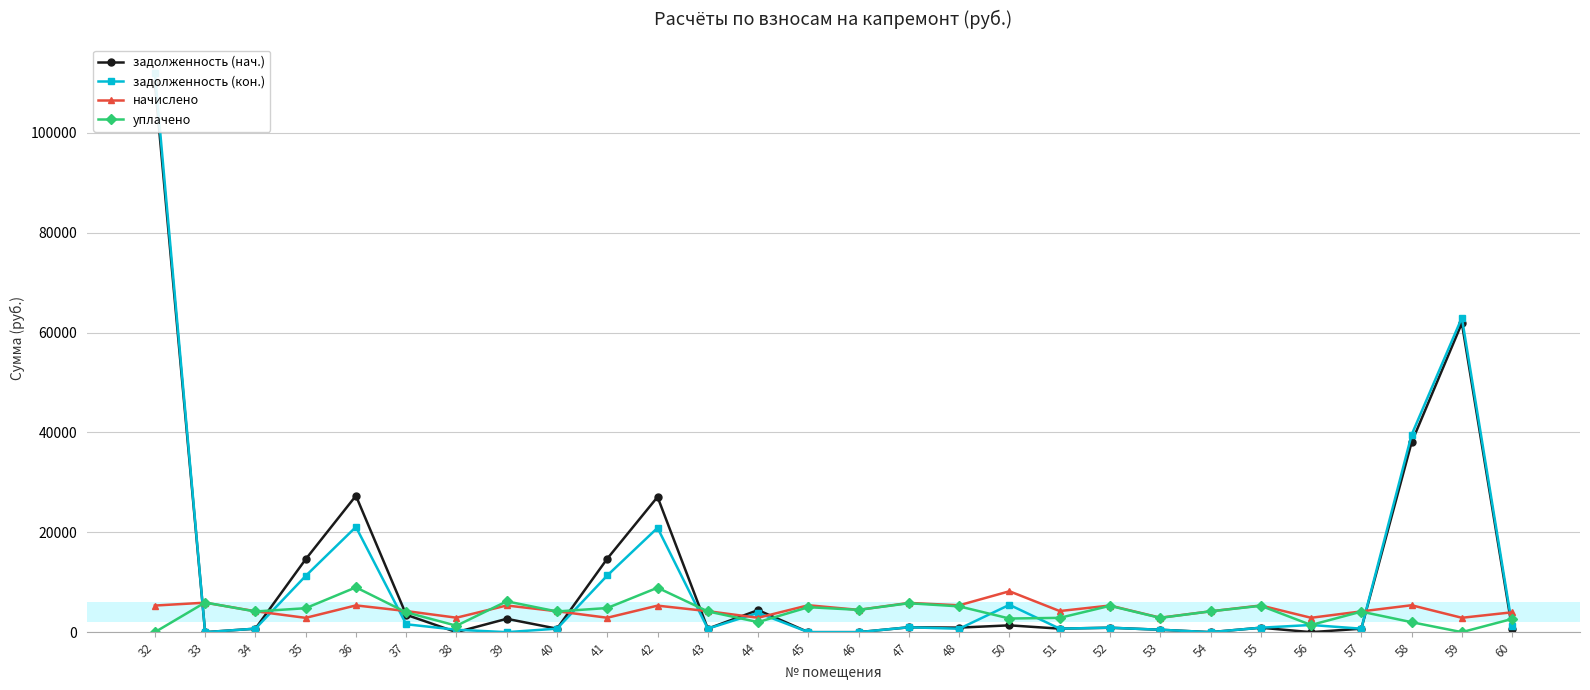

What is the difference between the highest and lowest values at 53?

2412.1